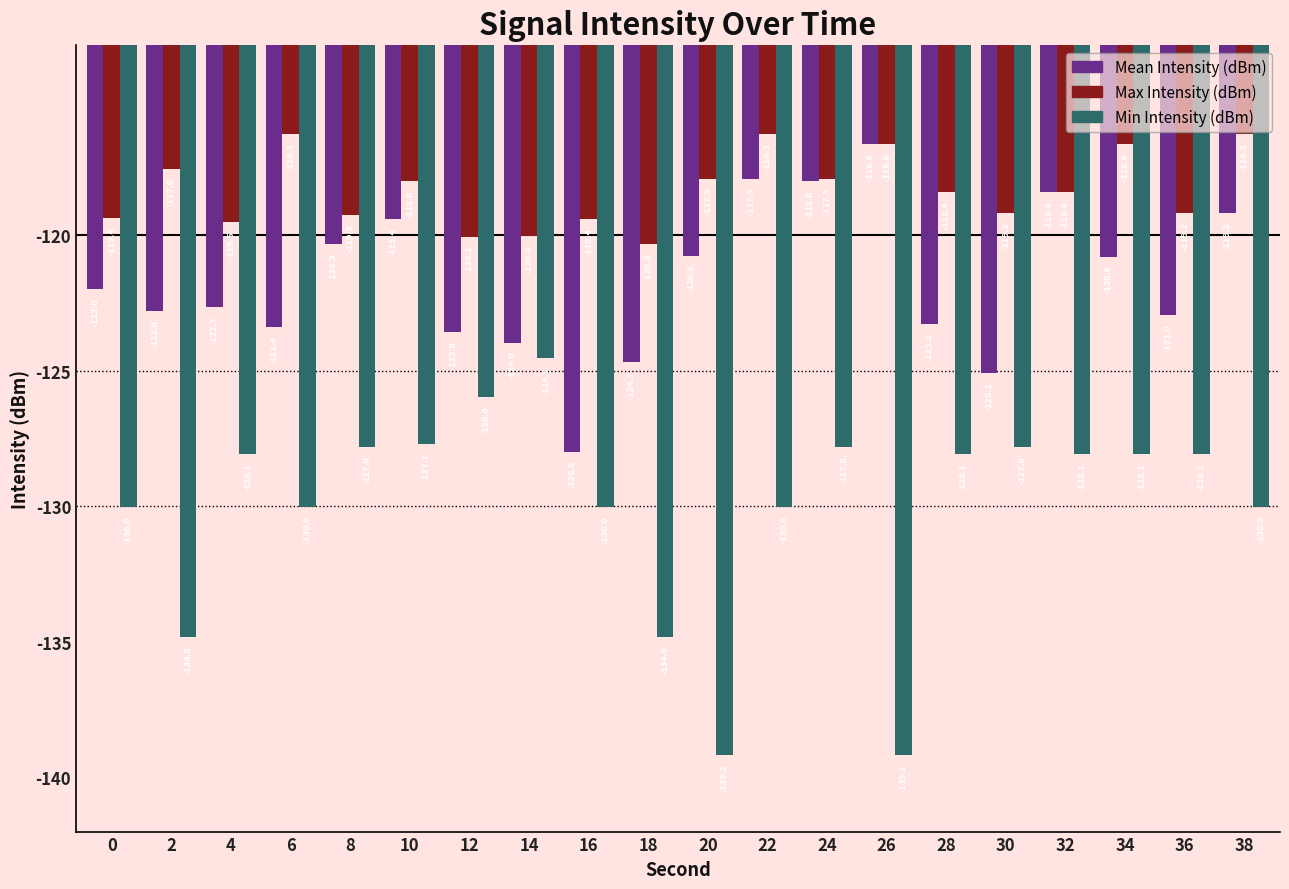

What is the lowest value of the Max Intensity (dBm) series?

-120.3